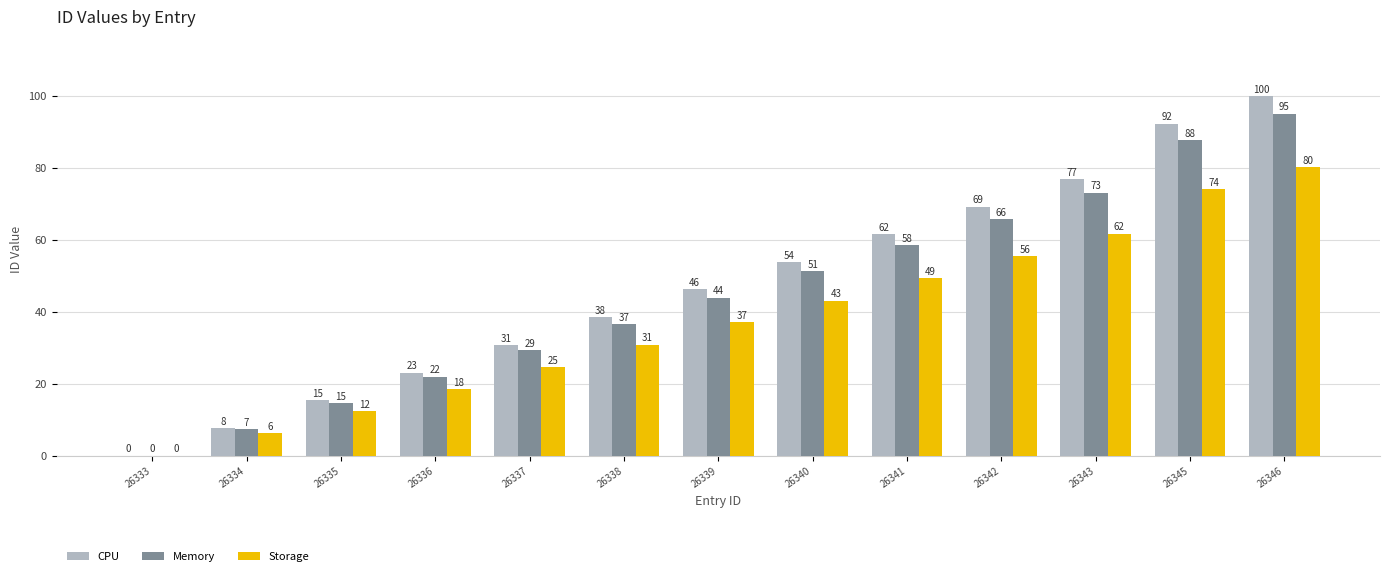

What is the maximum value for CPU?

100.0